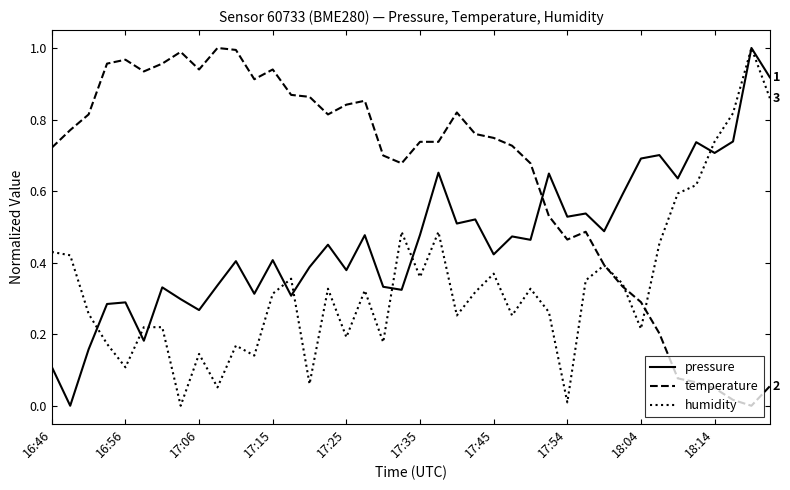

Which series has the largest total across all categories?

temperature